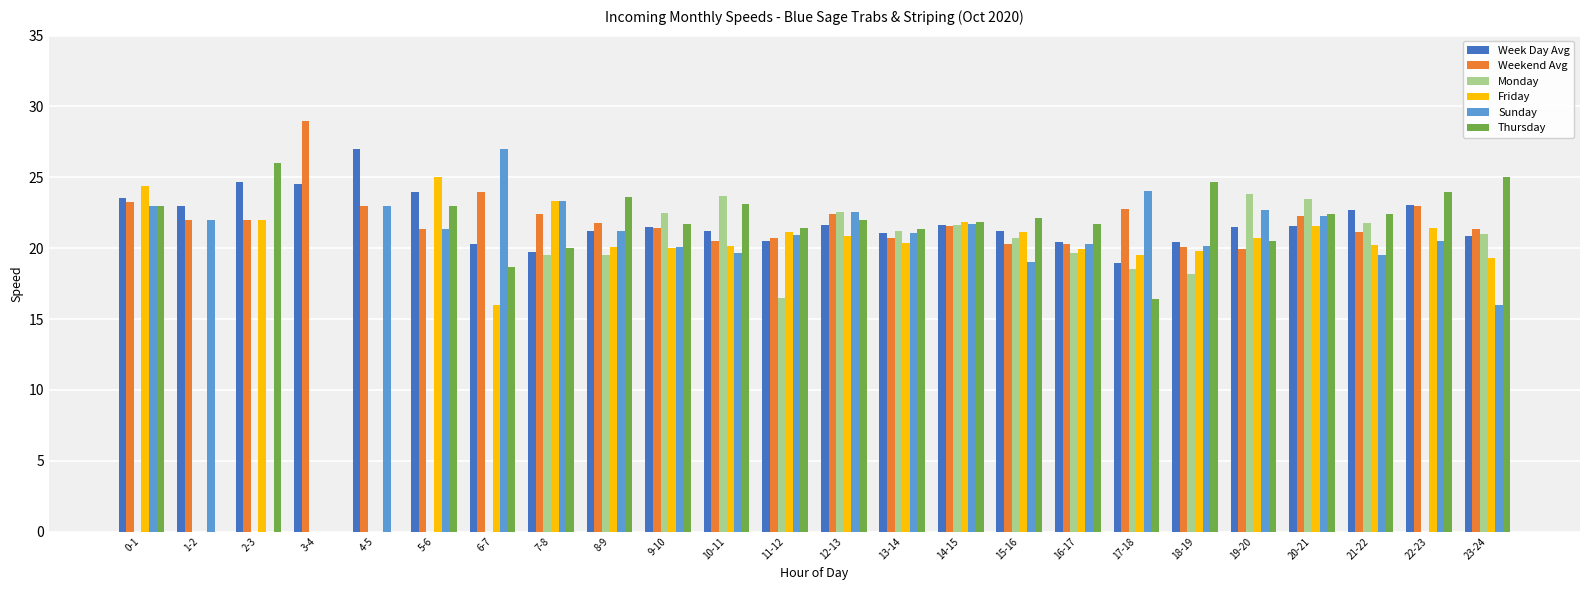

The Week Day Avg series shows 20.3 at 6-7. True or false?

True